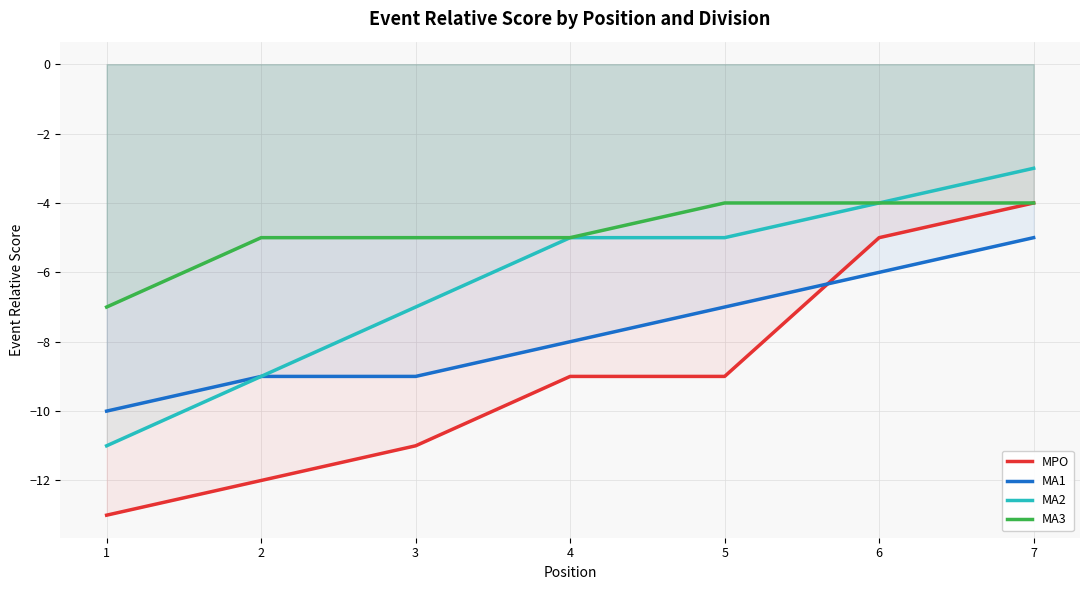

True or false: MA1 has a value of -4 at 6.

False